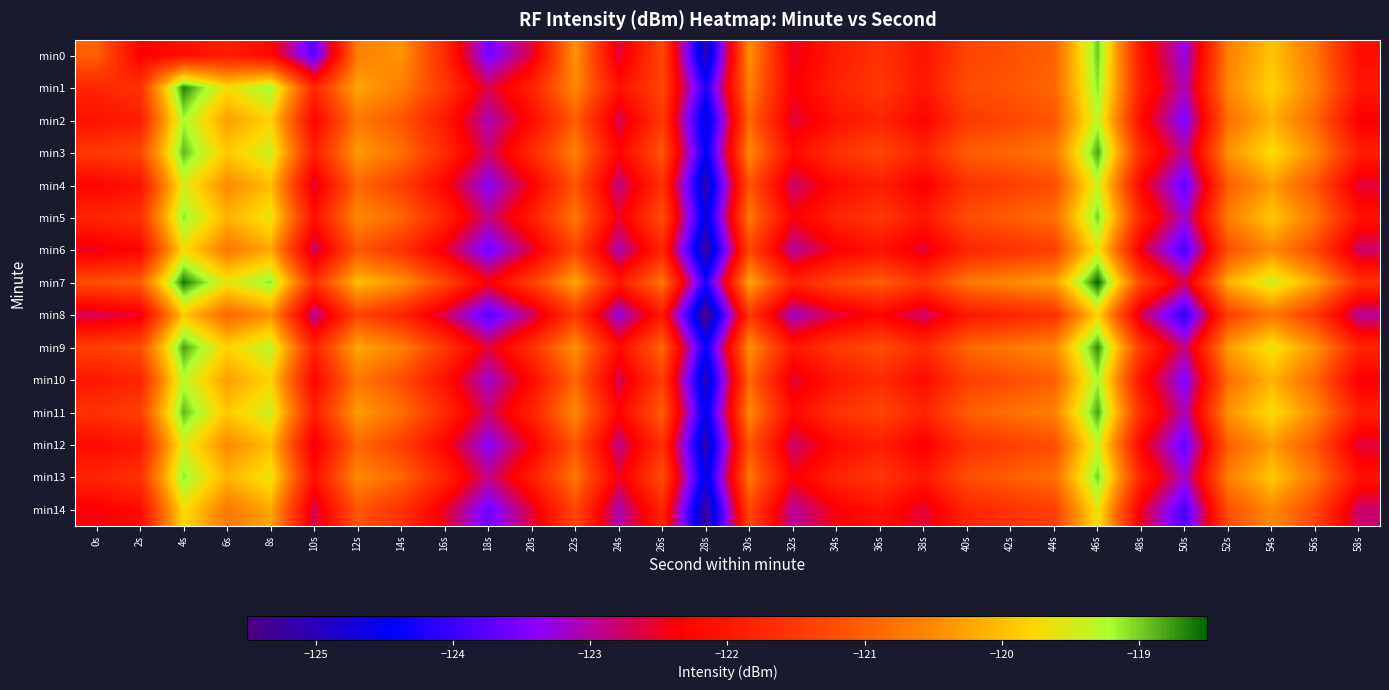

What is the total value across all series at 56s?

-1812.4